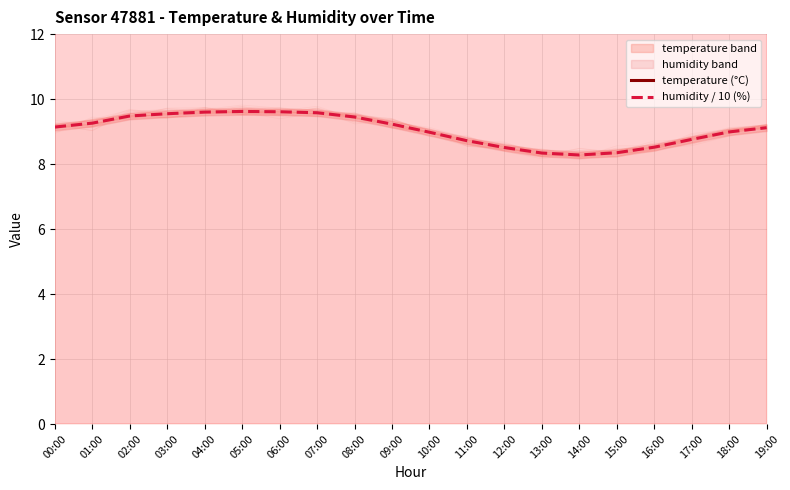

True or false: humidity / 10 (%) has a value of 16.2 at 04:00.

False